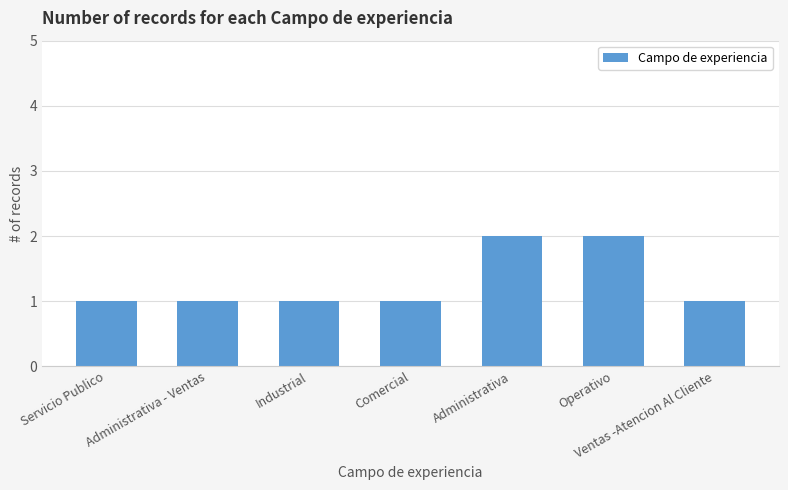

Reading left to right, transcribe all the data shown in this chart.

1	1	1	1	2	2	1